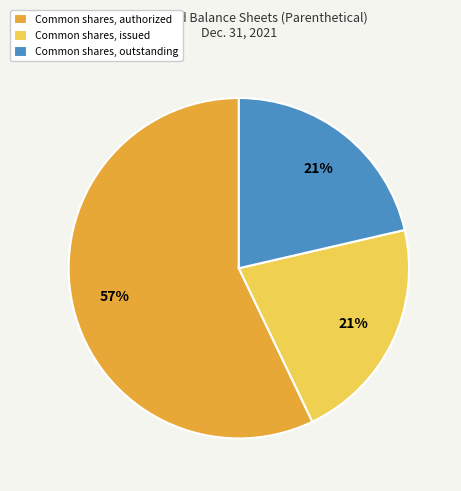

Is it true that Common shares, issued is 30% of the pie?

False